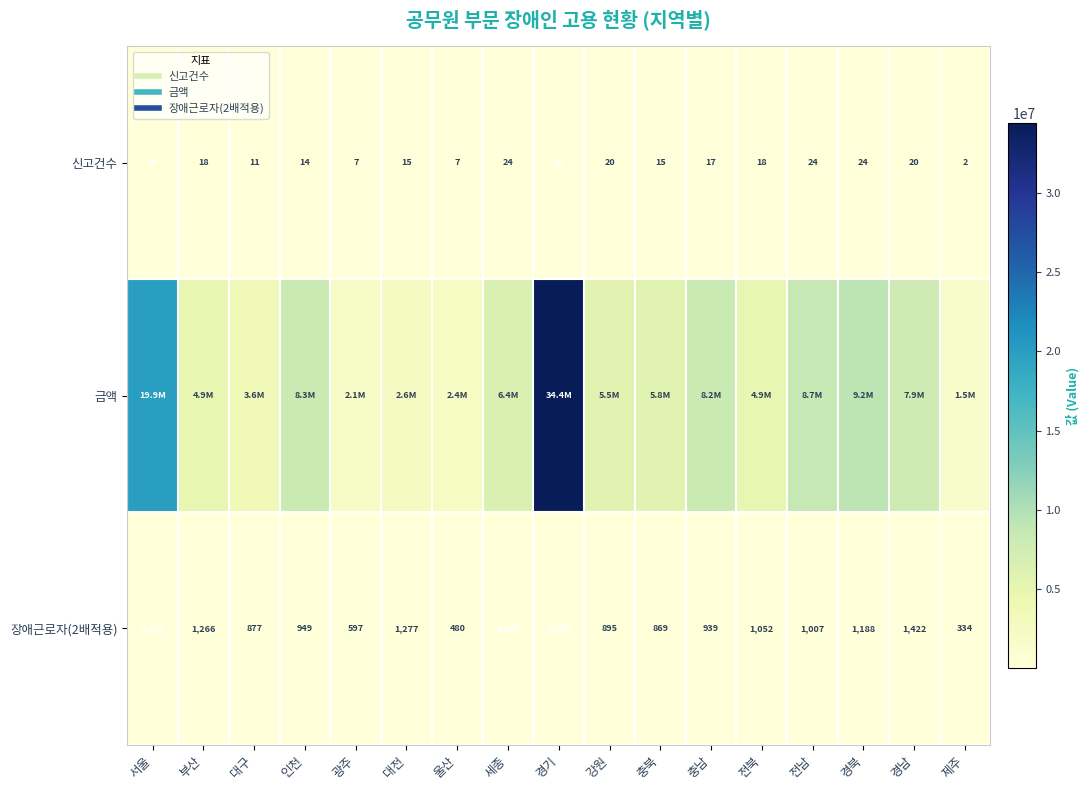

Which series changed the most between 광주 and 울산?

금액